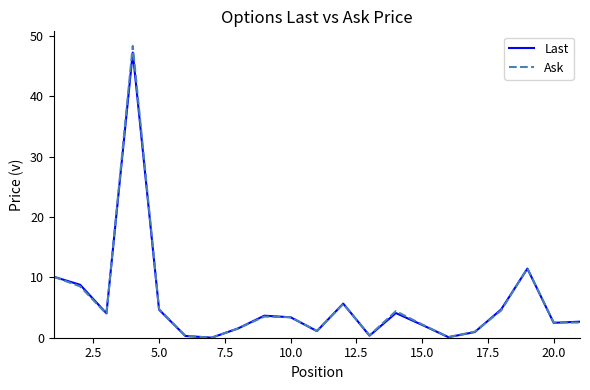

What is the highest value of the Ask series?

48.4